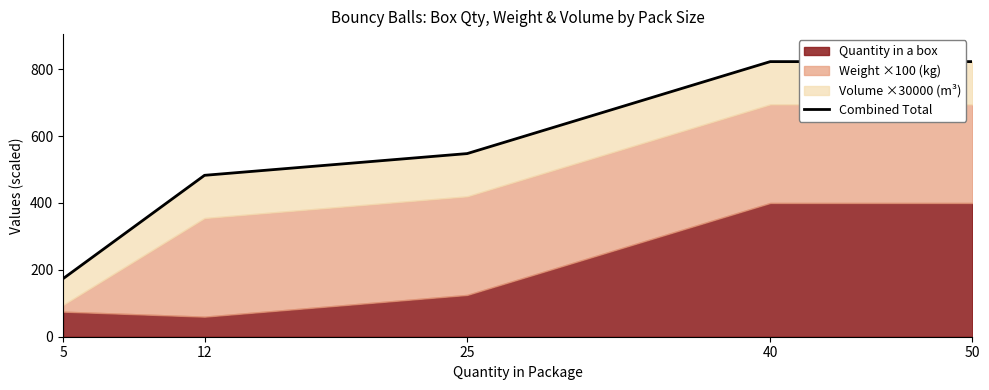

What is the value of the 1st point from the left?

173.7